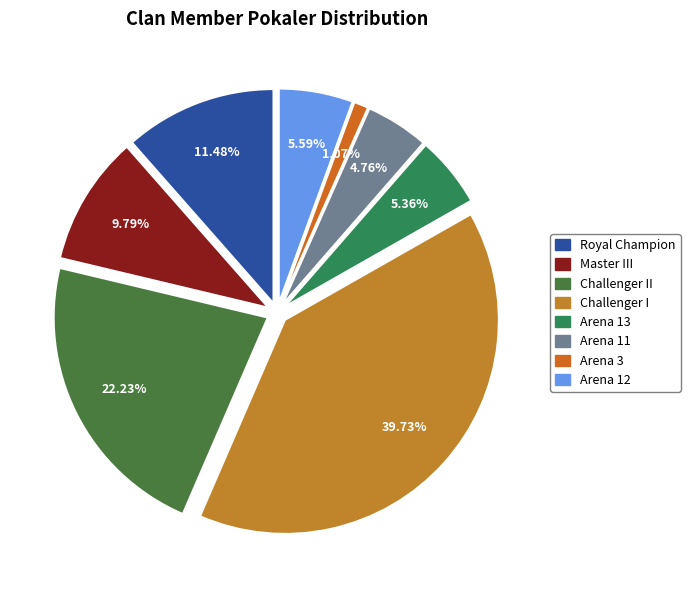

Which has a higher value, Arena 13 or Challenger II?

Challenger II